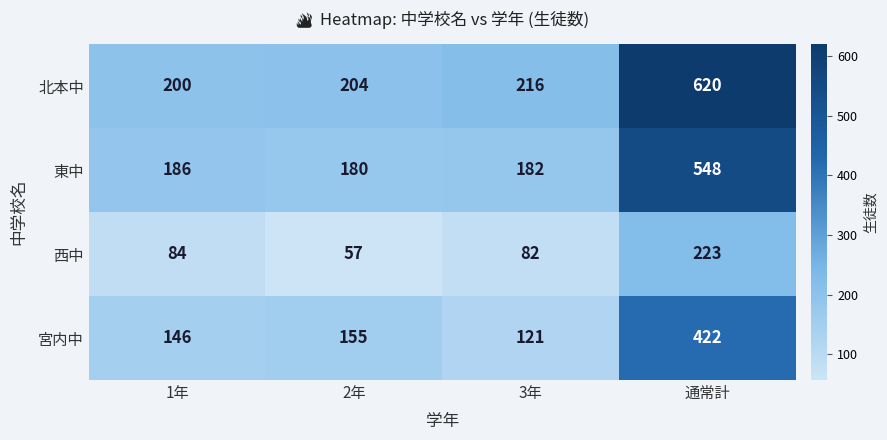

Is it true that 東中 equals 167 at 通常計?

False